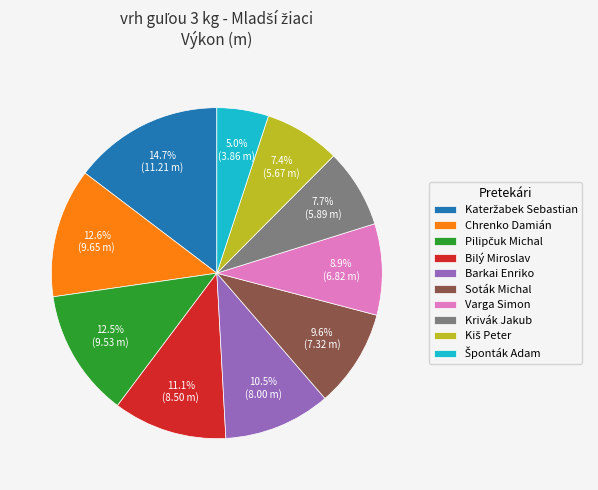

Is it true that Chrenko Damián is 20% of the pie?

False